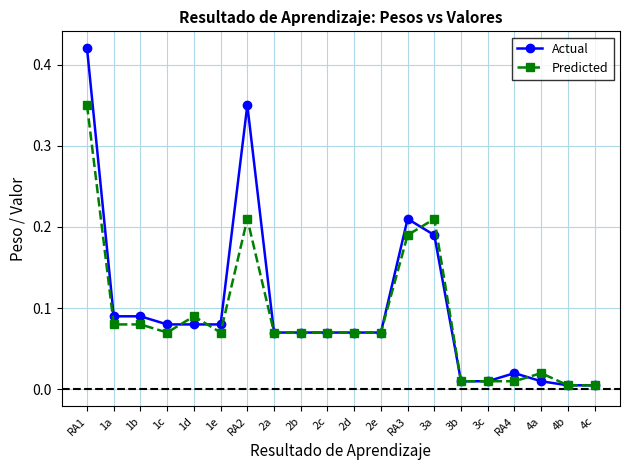

Which category has the highest value across all series?

RA1